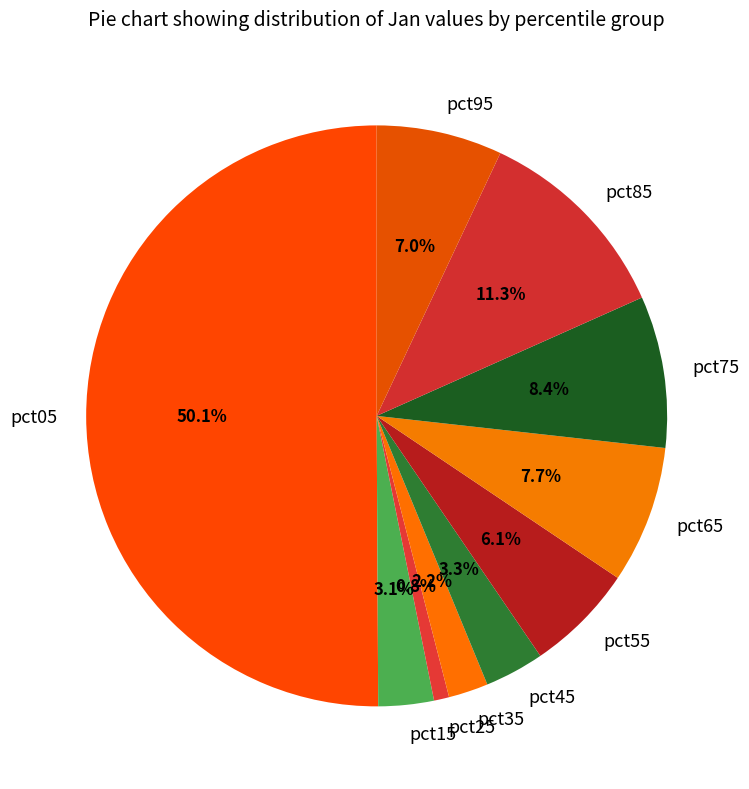

Is it true that pct75 is 8% of the pie?

True